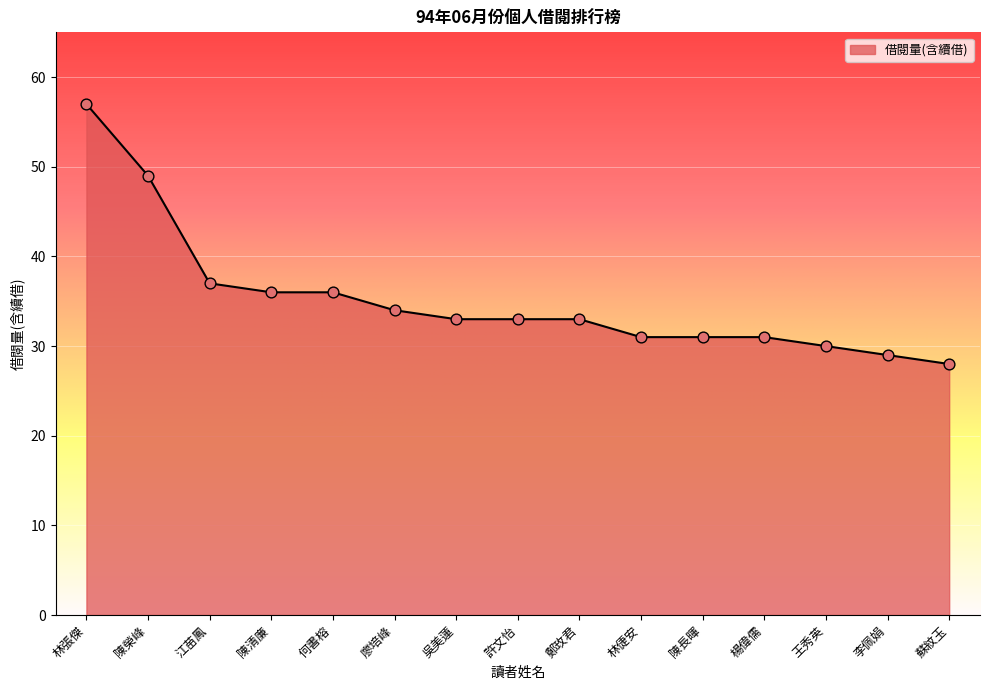

Approximately how many times larger is the value at 吳美蓮 compared to 王秀英?

1.1